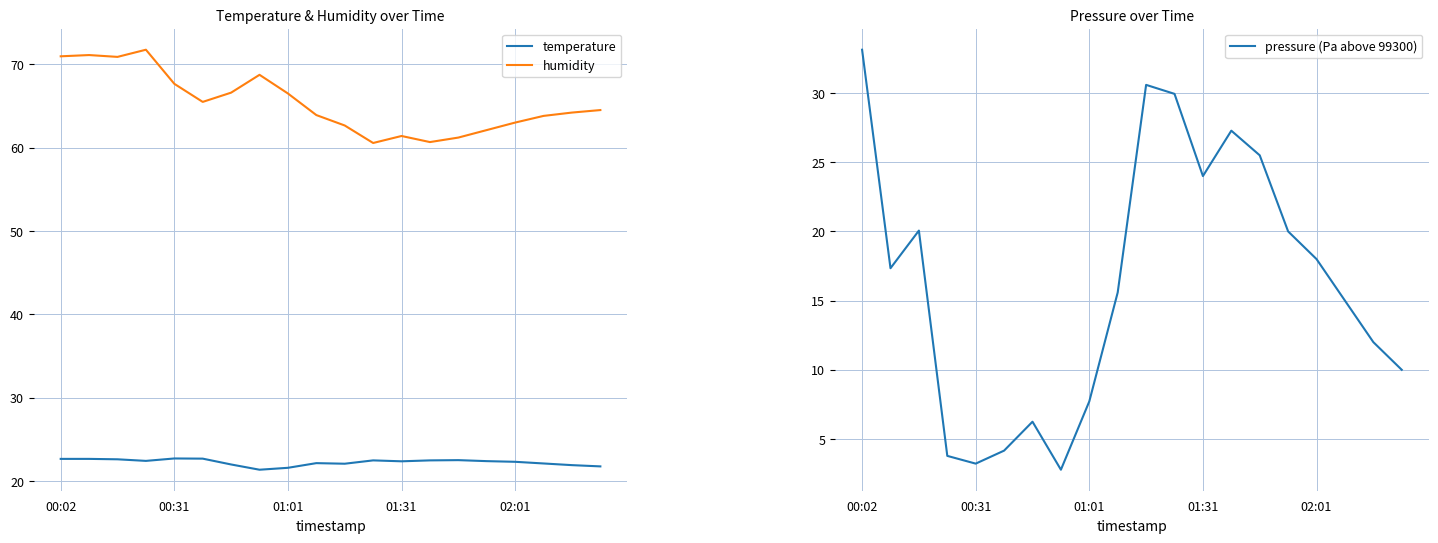

Reading right to left, transcribe all the data shown in this chart.

temperature: 21.8	21.9	22.1	22.3	22.4	22.5	22.5	22.4	22.5	22.1	22.1	21.6	21.4	22.0	22.7	22.7	22.4	22.6	22.6	22.6
humidity: 64.5	64.2	63.8	63.0	62.1	61.2	60.7	61.4	60.5	62.6	63.9	66.5	68.7	66.6	65.5	67.7	71.7	70.9	71.1	71.0
pressure (Pa above 99300): 10.0	12.0	15.0	18.0	20.0	25.5	27.3	24.0	29.9	30.6	15.6	7.7	2.8	6.2	4.2	3.2	3.8	20.1	17.3	33.1